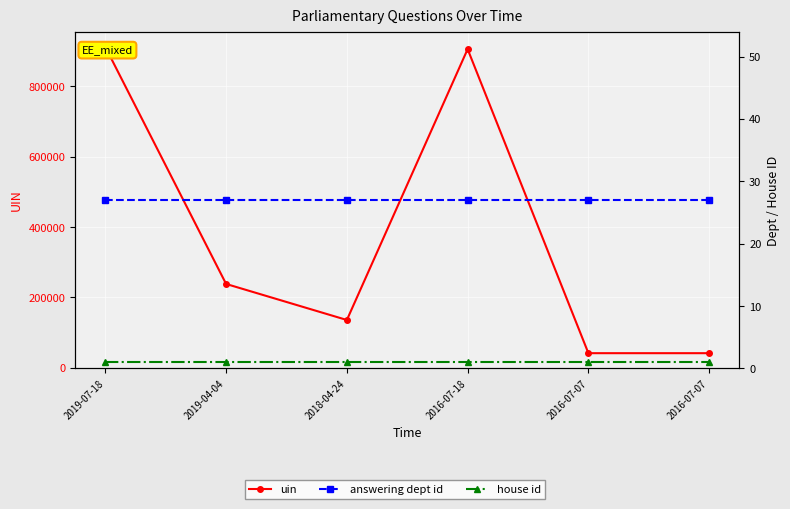

At which label is uin closest to 476812?

2019-04-04